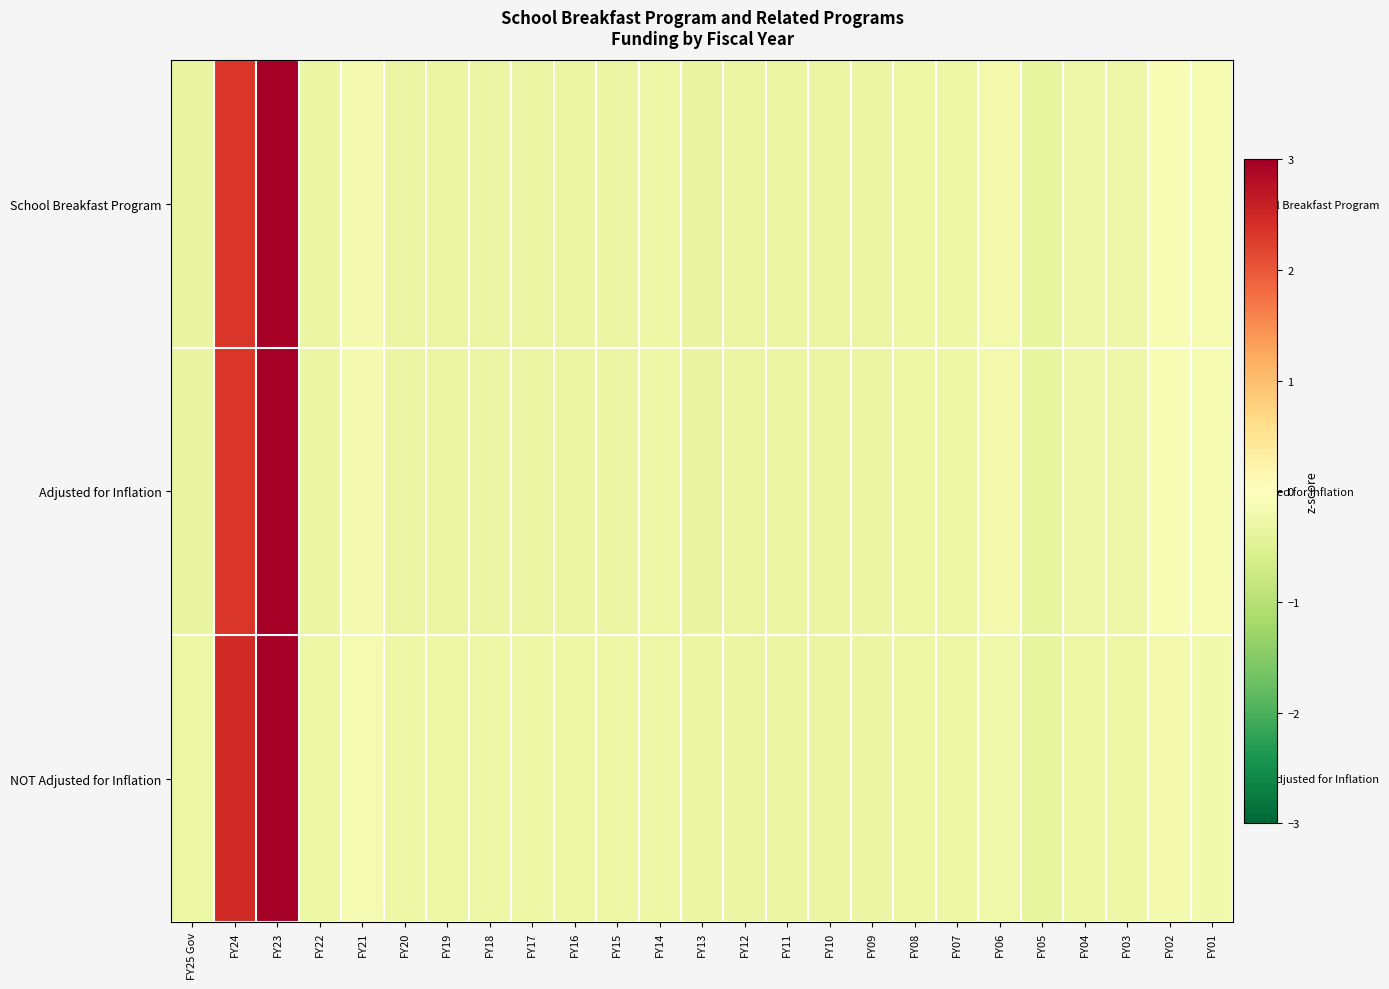

At how many categories does at least one series exceed 0?

2